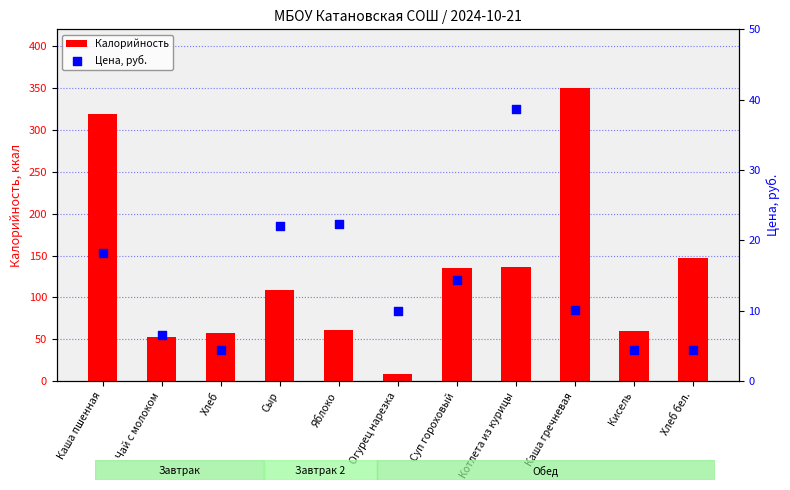

What is the total value across all series at Сыр?

131.2